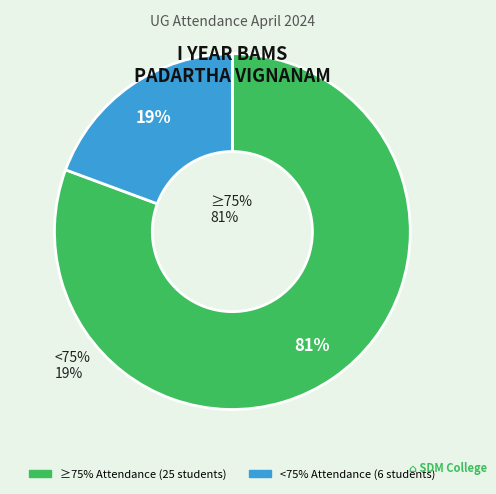

Is there a majority slice in this chart?

Yes